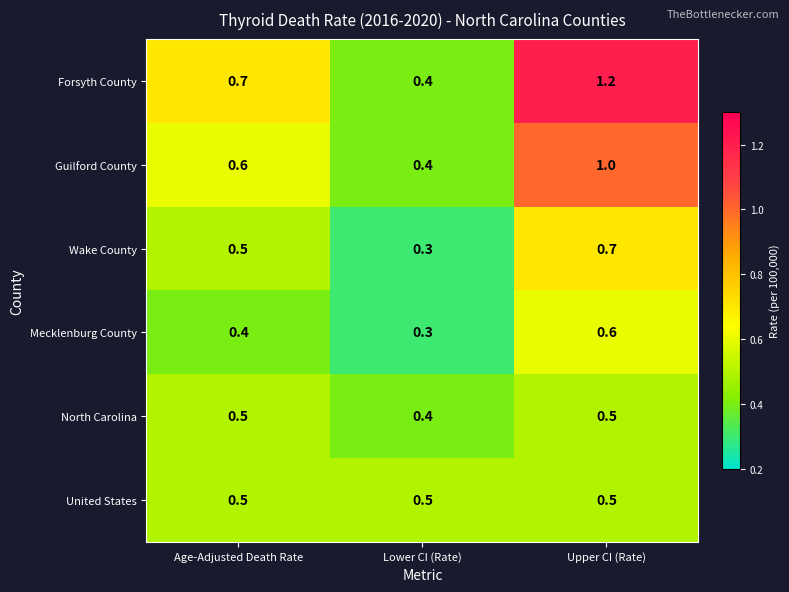

How many series are shown in this chart?

6